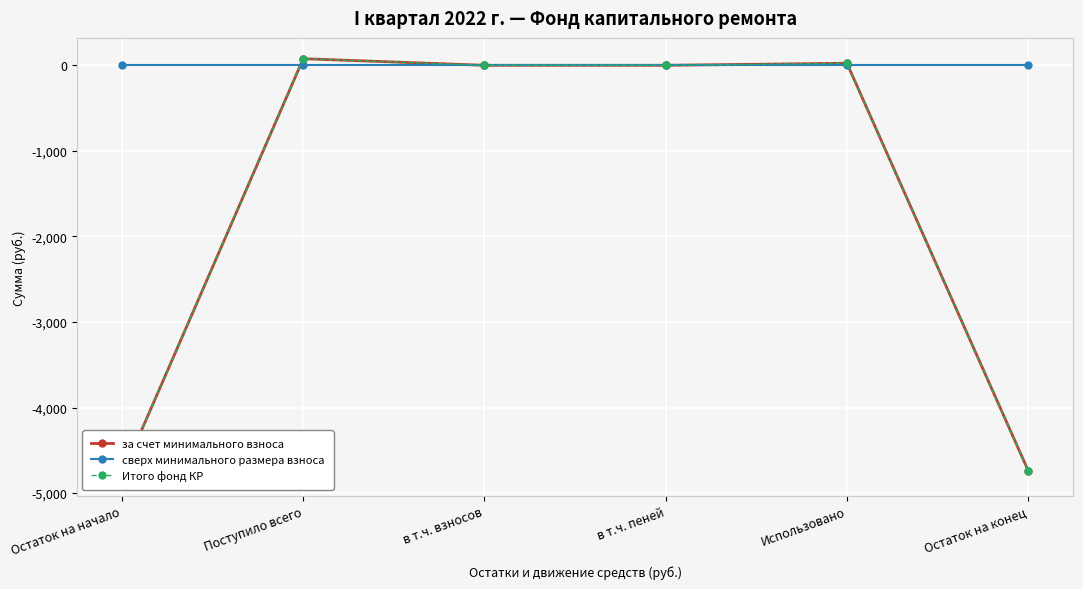

The value of за счет минимального взноса at в т.ч. пеней is 0.0. True or false?

True